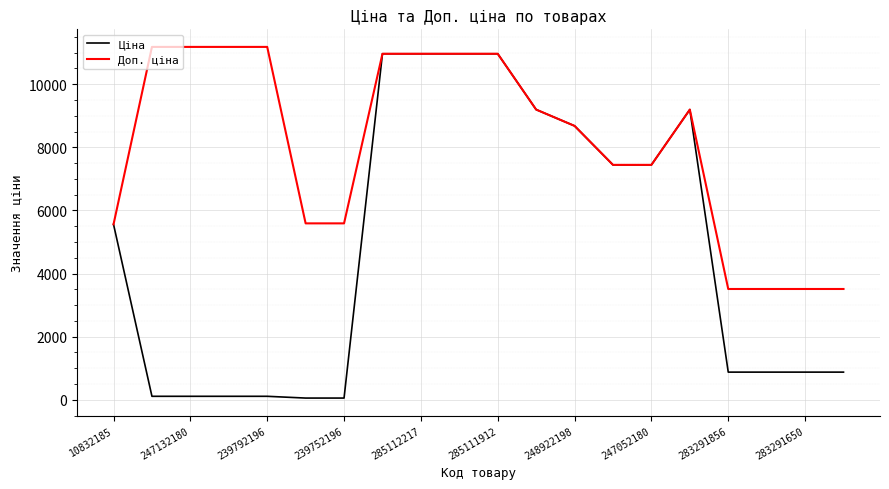

What is the minimum value shown in the chart?

55.9